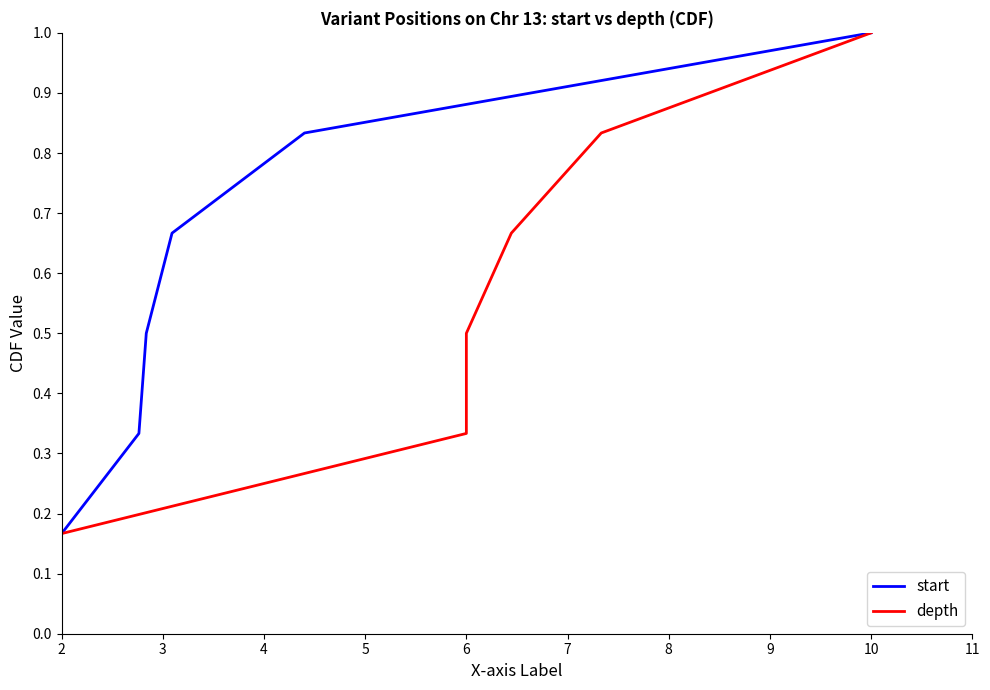

At which label does start reach its peak?

10